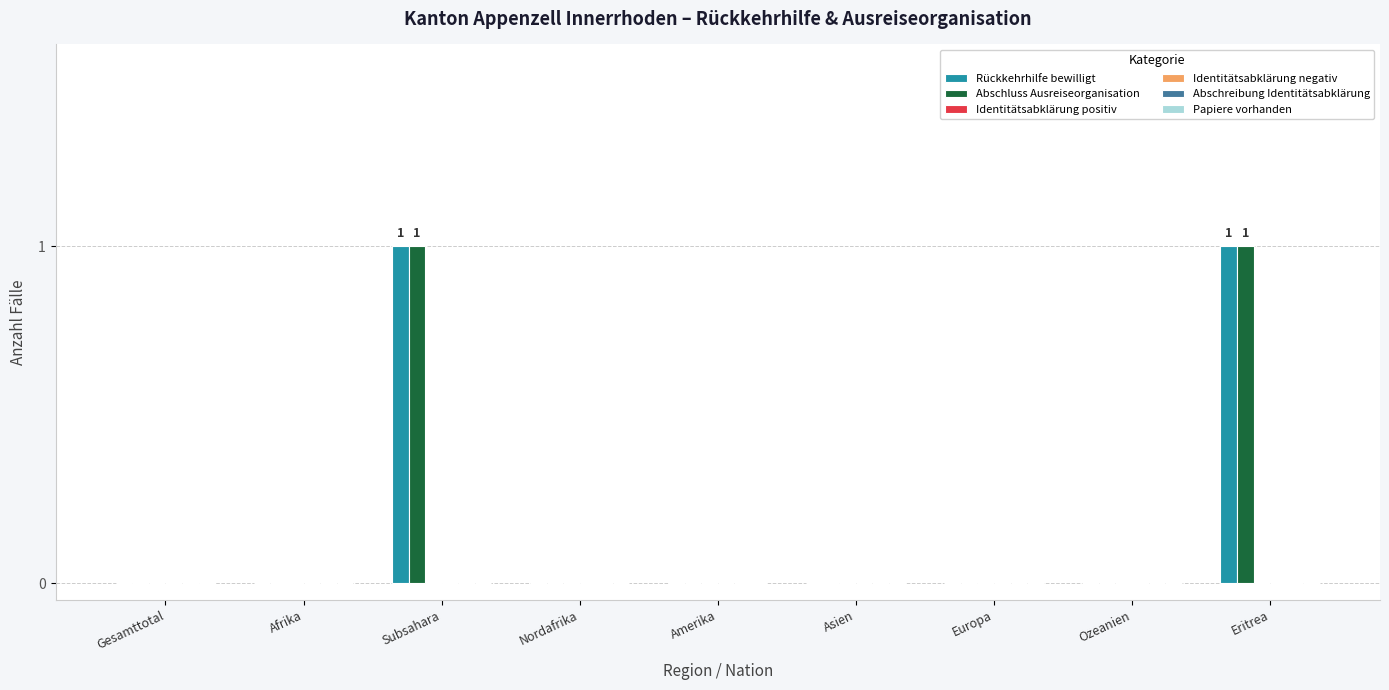

The value of Rückkehrhilfe bewilligt at Ozeanien is 0. True or false?

True